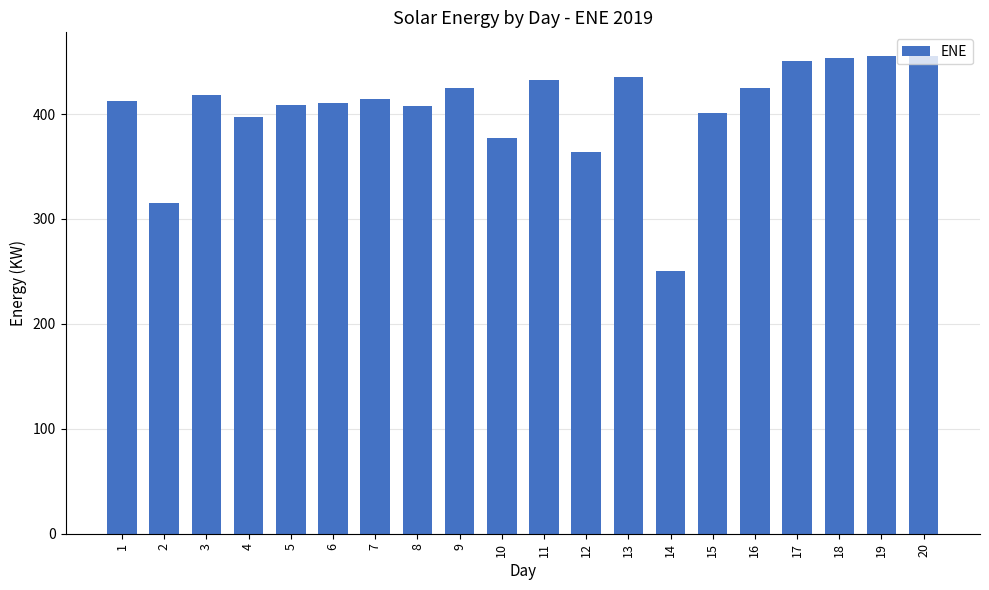

What is the sum of all values?

8107.9